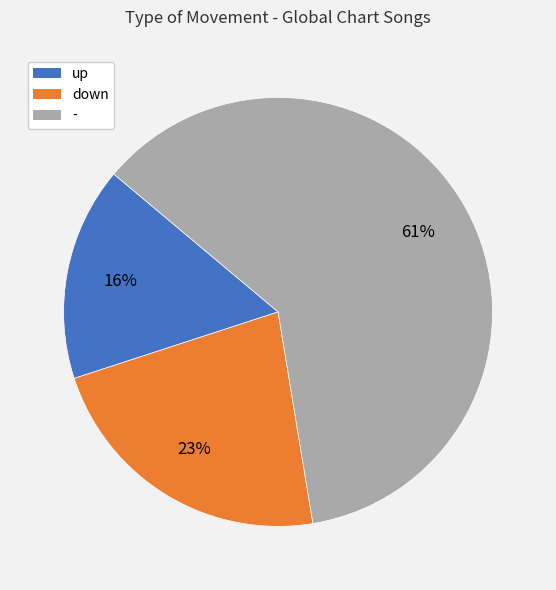

Is it true that - is 48% of the pie?

False